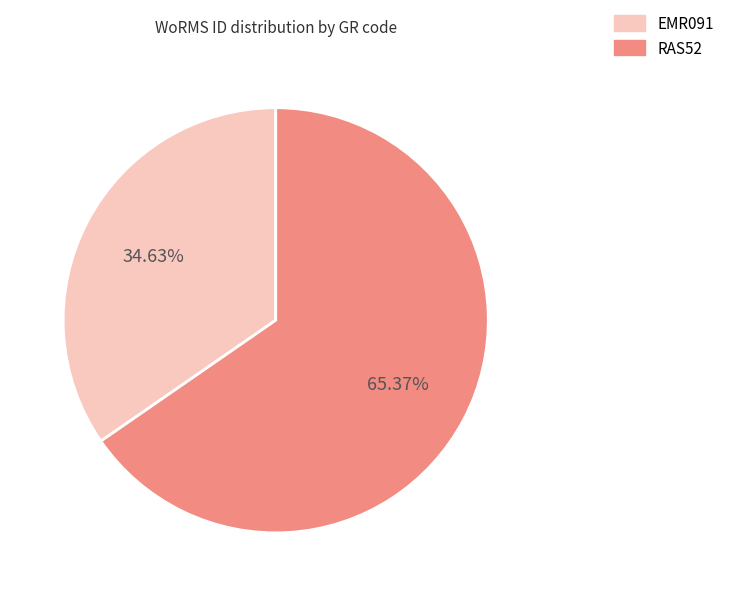

To the nearest percent, what is the difference between the EMR091 and RAS52 slice percentages?

31%